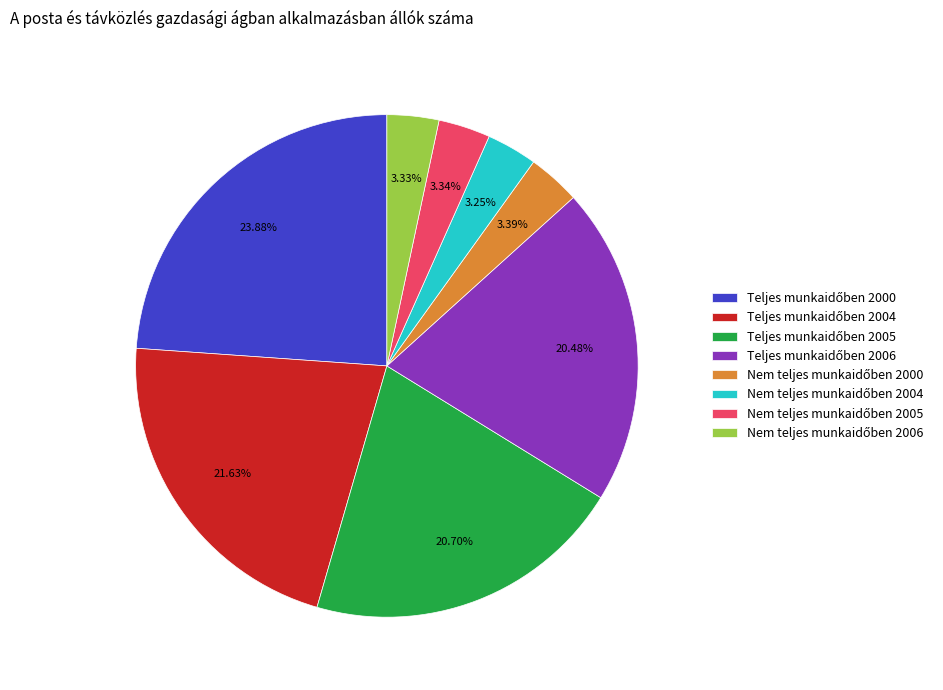

Is there any slice that represents more than half of the pie?

No